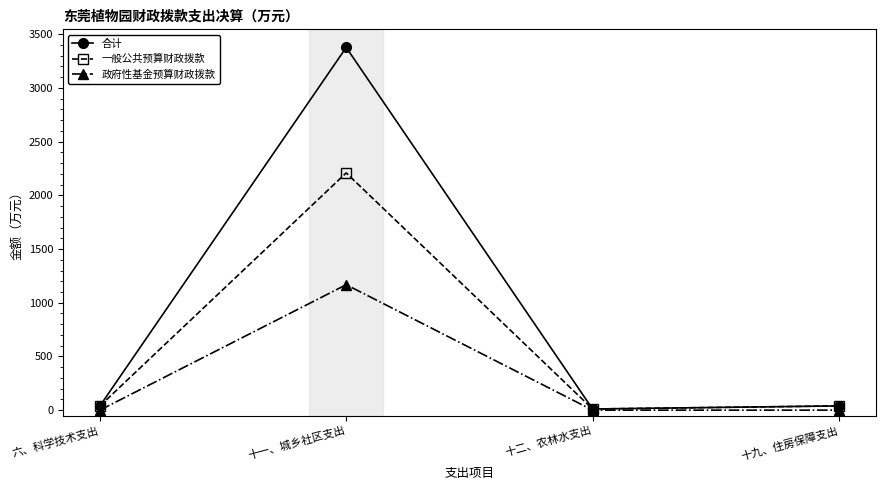

Which series has the widest spread of values?

合计